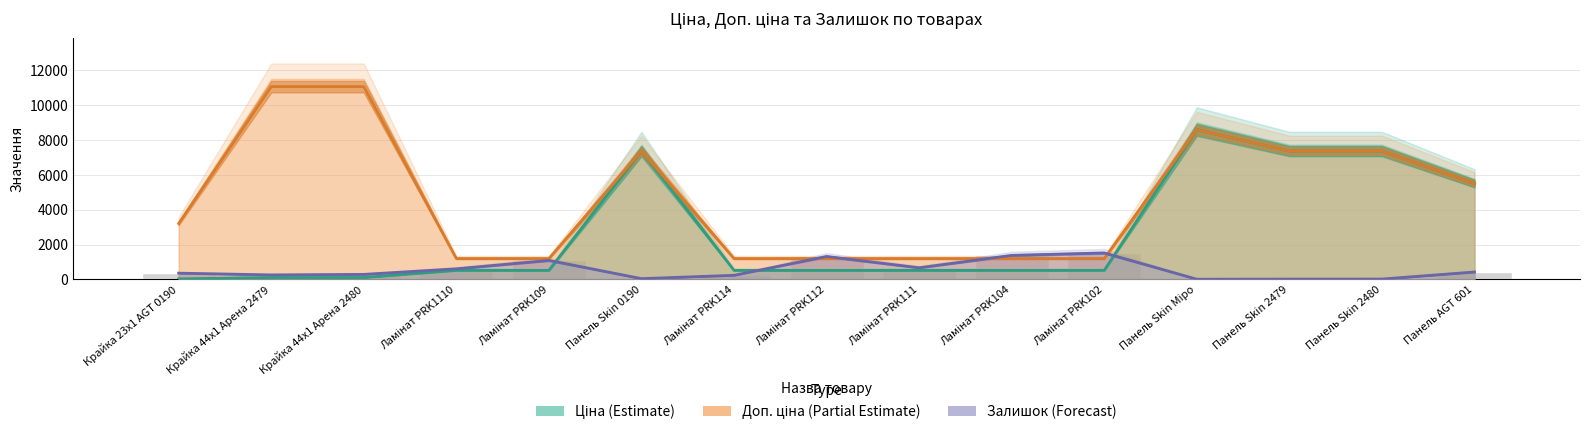

Reading left to right, extract all data points from this chart.

Ціна (Estimate): Крайка 23x1 AGT 0190=32.0	Крайка 44x1 Арена 2479=110.5	Крайка 44x1 Арена 2480=110.5	Ламінат PRK1110=522.2	Ламінат PRK109=522.2	Панель Skin 0190=7360.2	Ламінат PRK114=522.2	Ламінат PRK112=522.2	Ламінат PRK111=522.2	Ламінат PRK104=522.2	Ламінат PRK102=522.2	Панель Skin Міро=8581.1	Панель Skin 2479=7360.2	Панель Skin 2480=7360.2	Панель AGT 601=5497.3
Доп. ціна (Partial Estimate): Крайка 23x1 AGT 0190=3205.0	Крайка 44x1 Арена 2479=11055.0	Крайка 44x1 Арена 2480=11055.0	Ламінат PRK1110=1197.0	Ламінат PRK109=1197.0	Панель Skin 0190=7360.2	Ламінат PRK114=1197.0	Ламінат PRK112=1197.0	Ламінат PRK111=1197.0	Ламінат PRK104=1197.0	Ламінат PRK102=1197.0	Панель Skin Міро=8581.1	Панель Skin 2479=7360.2	Панель Skin 2480=7360.2	Панель AGT 601=5497.3
Залишок (Forecast): Крайка 23x1 AGT 0190=360.0	Крайка 44x1 Арена 2479=260.0	Крайка 44x1 Арена 2480=290.0	Ламінат PRK1110=609.0	Ламінат PRK109=1090.0	Панель Skin 0190=45.0	Ламінат PRK114=237.0	Ламінат PRK112=1316.0	Ламінат PRK111=669.0	Ламінат PRK104=1380.0	Ламінат PRK102=1520.0	Панель Skin Міро=12.0	Панель Skin 2479=20.0	Панель Skin 2480=21.0	Панель AGT 601=427.0